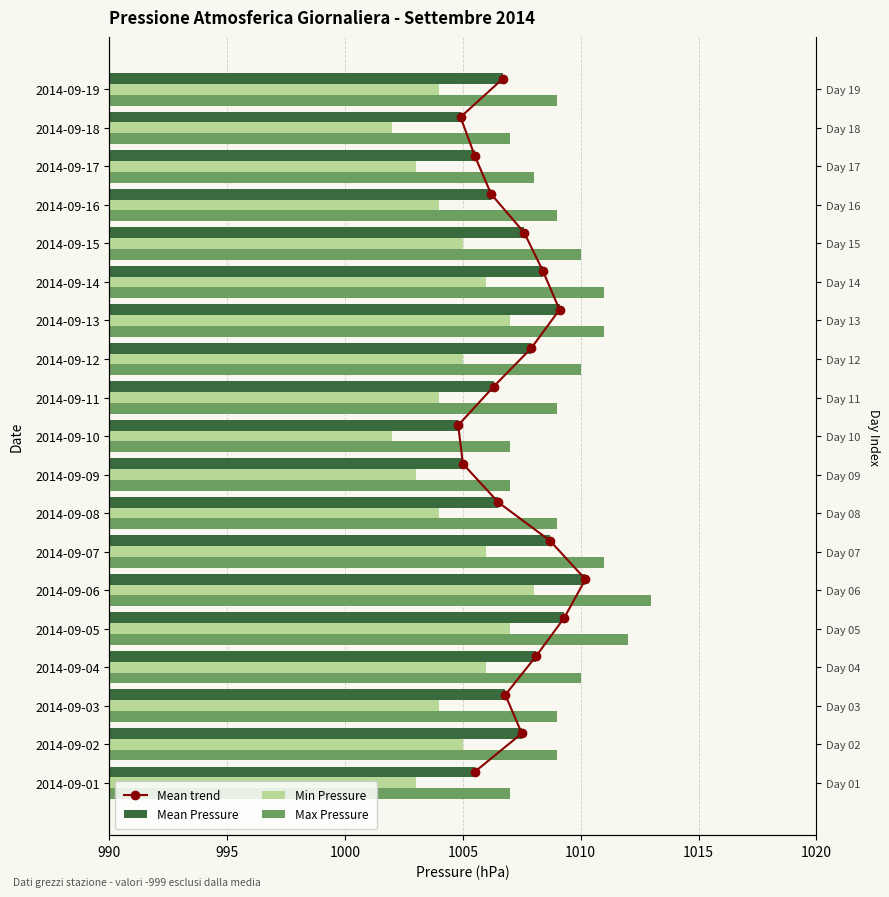

What is the difference between the highest and lowest values at 995?

1007.7